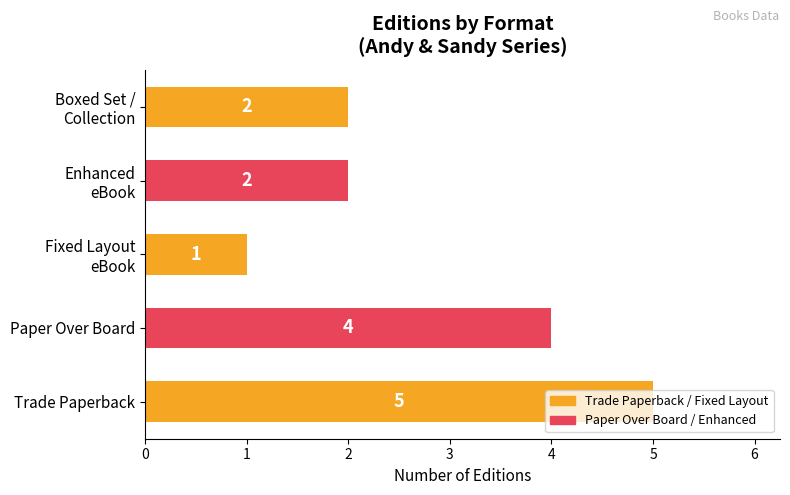

What value does the data have at Trade Paperback?

5